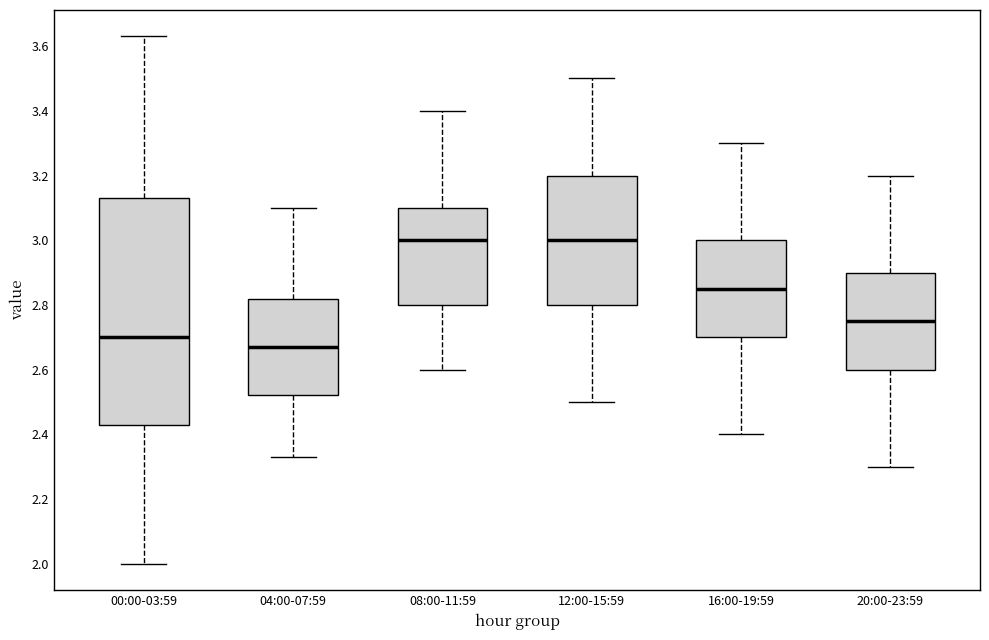

Reading left to right, transcribe this box plot: for each box, give where its median line is, the range the box spans, and where its two whiskers end, as read against the y-axis. The values are not printed on the chart, so give them approximately, as read against the axis.

00:00-03:59: median 2.70, box 2.44 to 3.14, whiskers 2.00 to 3.64
04:00-07:59: median 2.68, box 2.52 to 2.82, whiskers 2.34 to 3.10
08:00-11:59: median 3.00, box 2.80 to 3.10, whiskers 2.60 to 3.40
12:00-15:59: median 3.00, box 2.80 to 3.20, whiskers 2.50 to 3.50
16:00-19:59: median 2.86, box 2.70 to 3.00, whiskers 2.40 to 3.30
20:00-23:59: median 2.76, box 2.60 to 2.90, whiskers 2.30 to 3.20